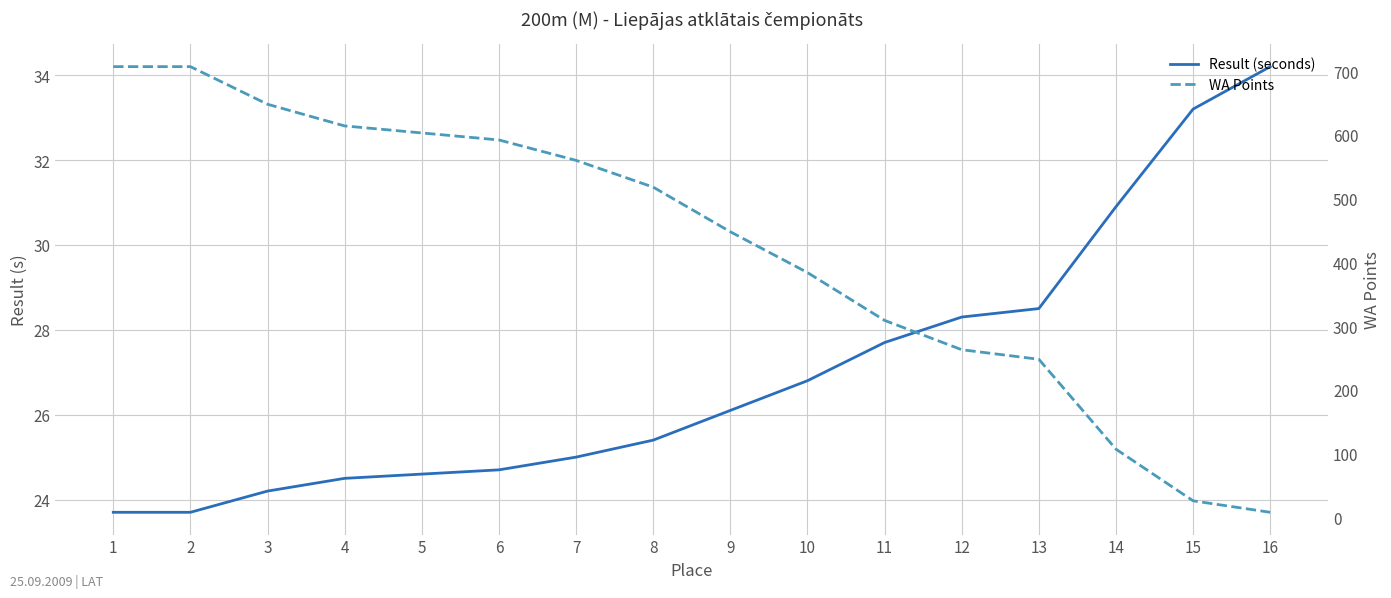

Rank the series at 7 from highest to lowest value.

WA Points, Result (seconds)